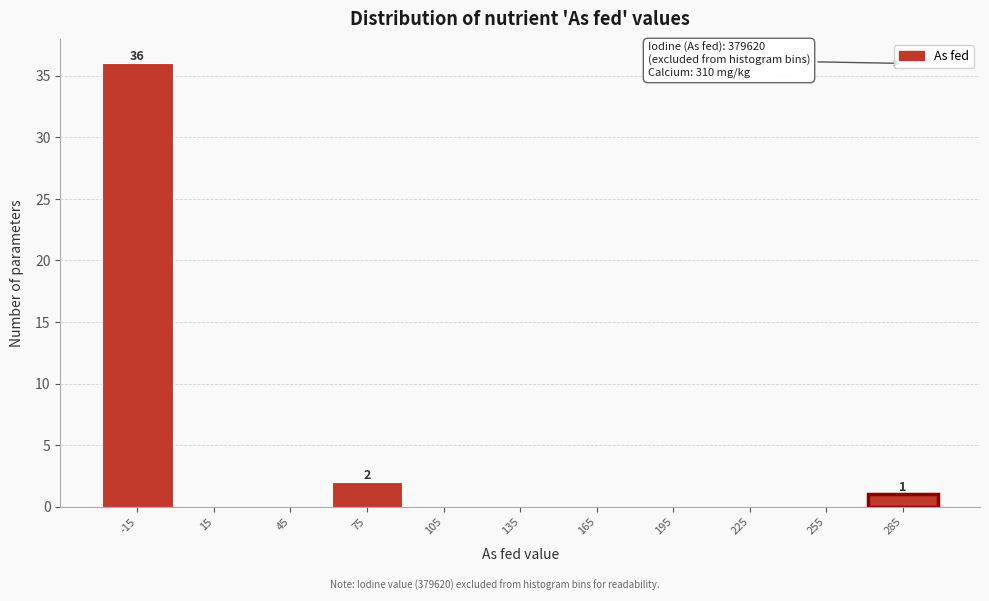

Reading left to right, transcribe all the data shown in this chart.

-15=36	15=0	45=0	75=2	105=0	135=0	165=0	195=0	225=0	255=0	285=1